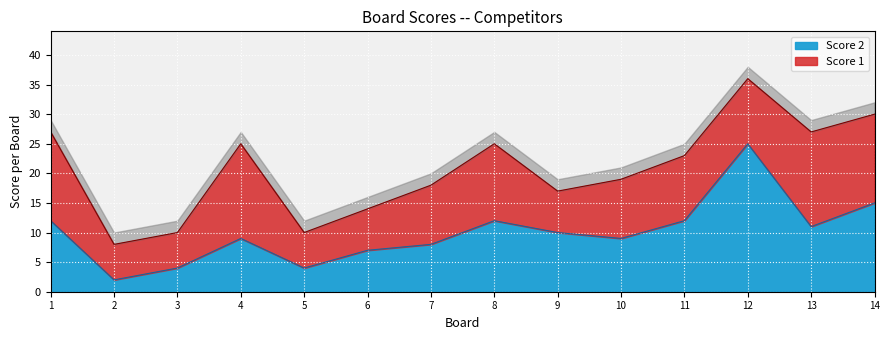

True or false: Score 2 has a value of 10 at 9.

True